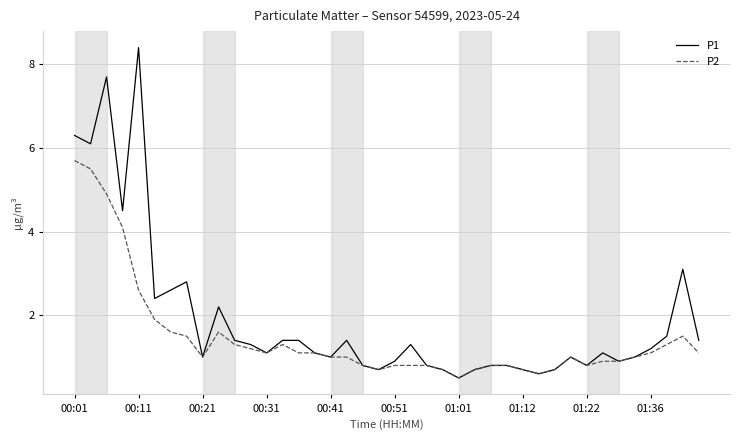

What is the smallest value displayed?

0.5